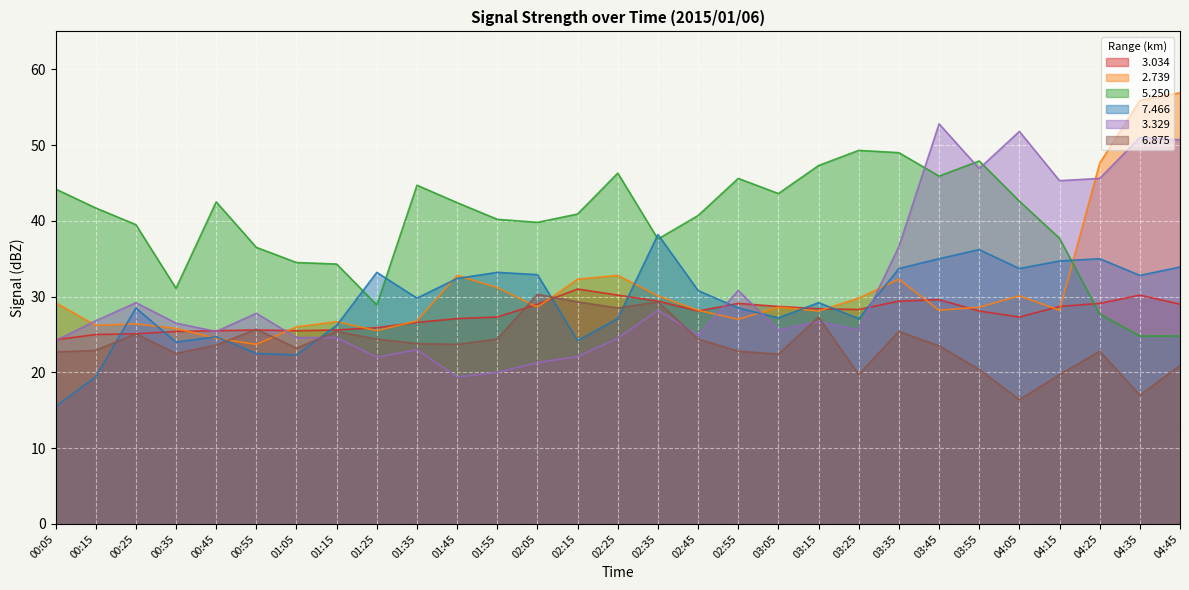

What is the greatest value displayed?

56.9